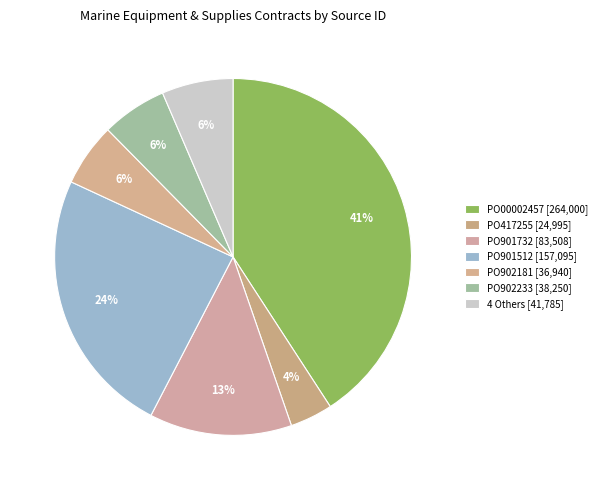

How many slices are in this pie chart?

7